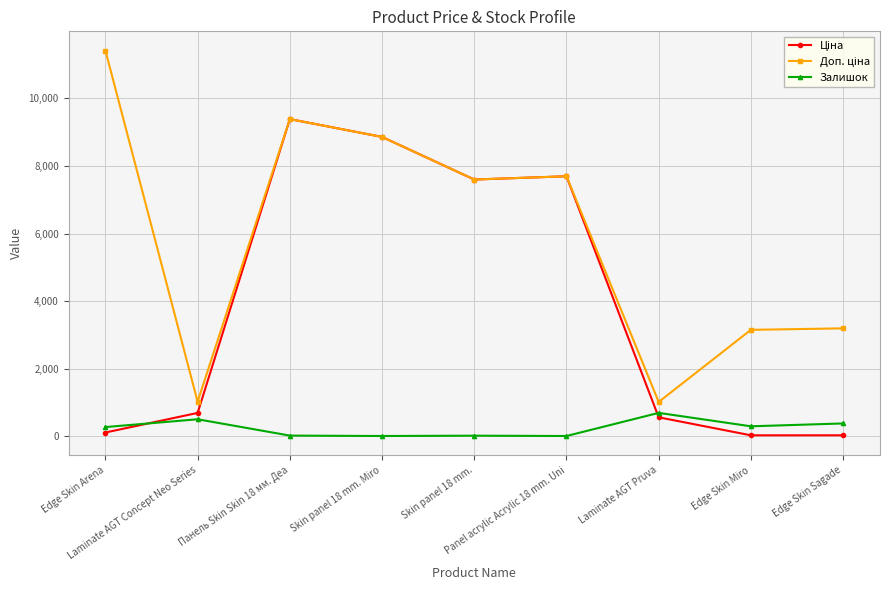

Is it true that Залишок equals 275.0 at Edge Skin Arena?

True